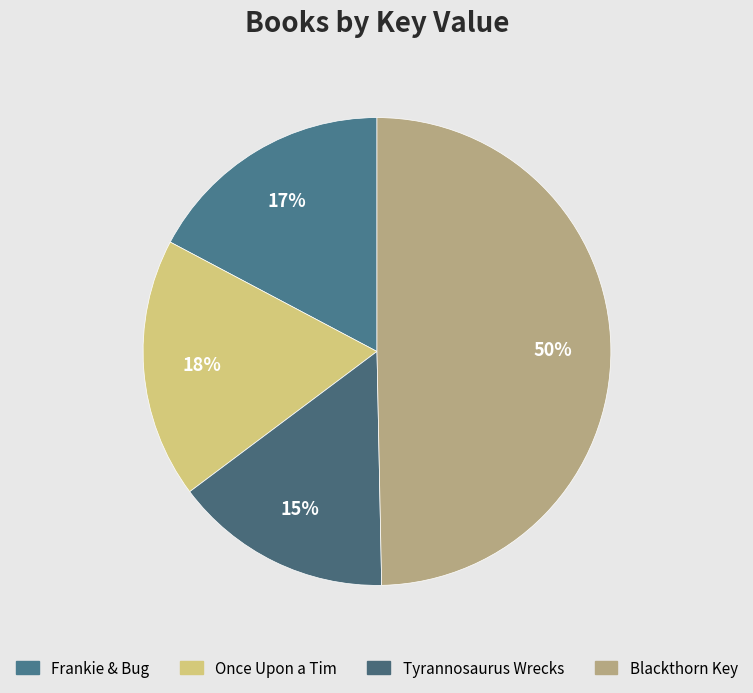

To the nearest percent, what is the average slice percentage?

25%